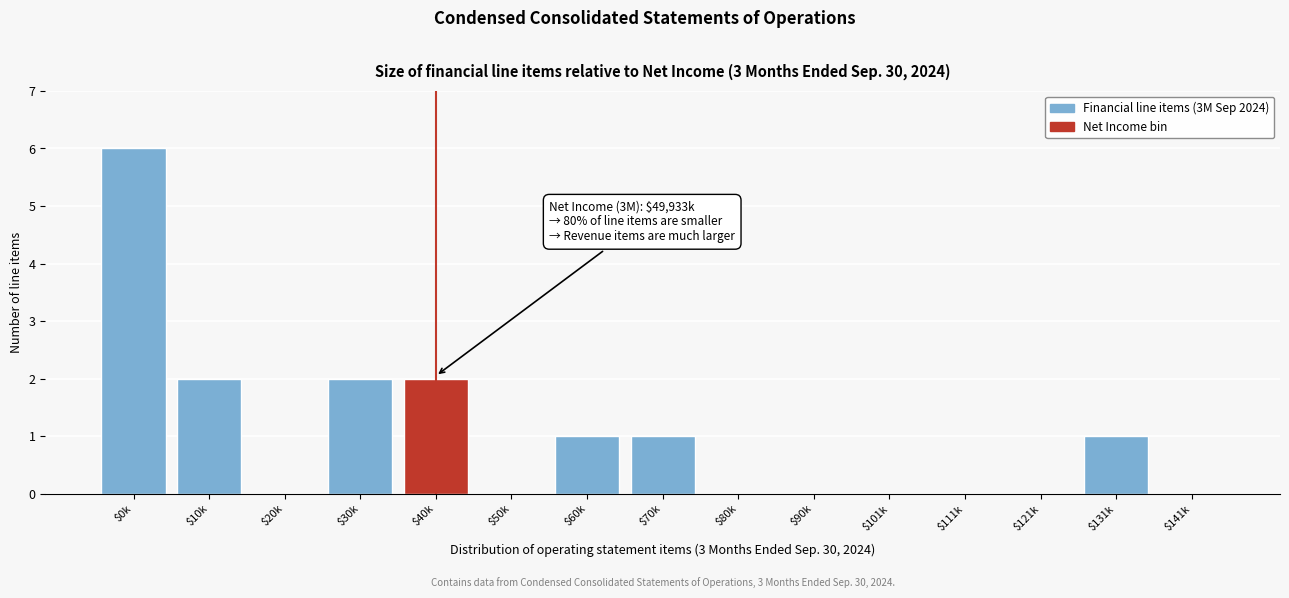

At which category does the chart reach its peak across all series?

$0k